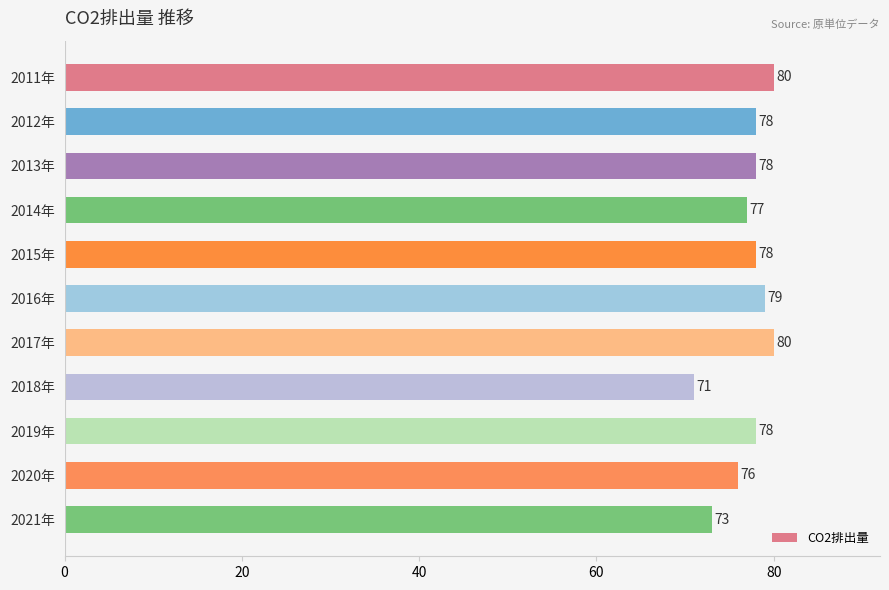

What is the label of the 8th bar from the top?

2018年